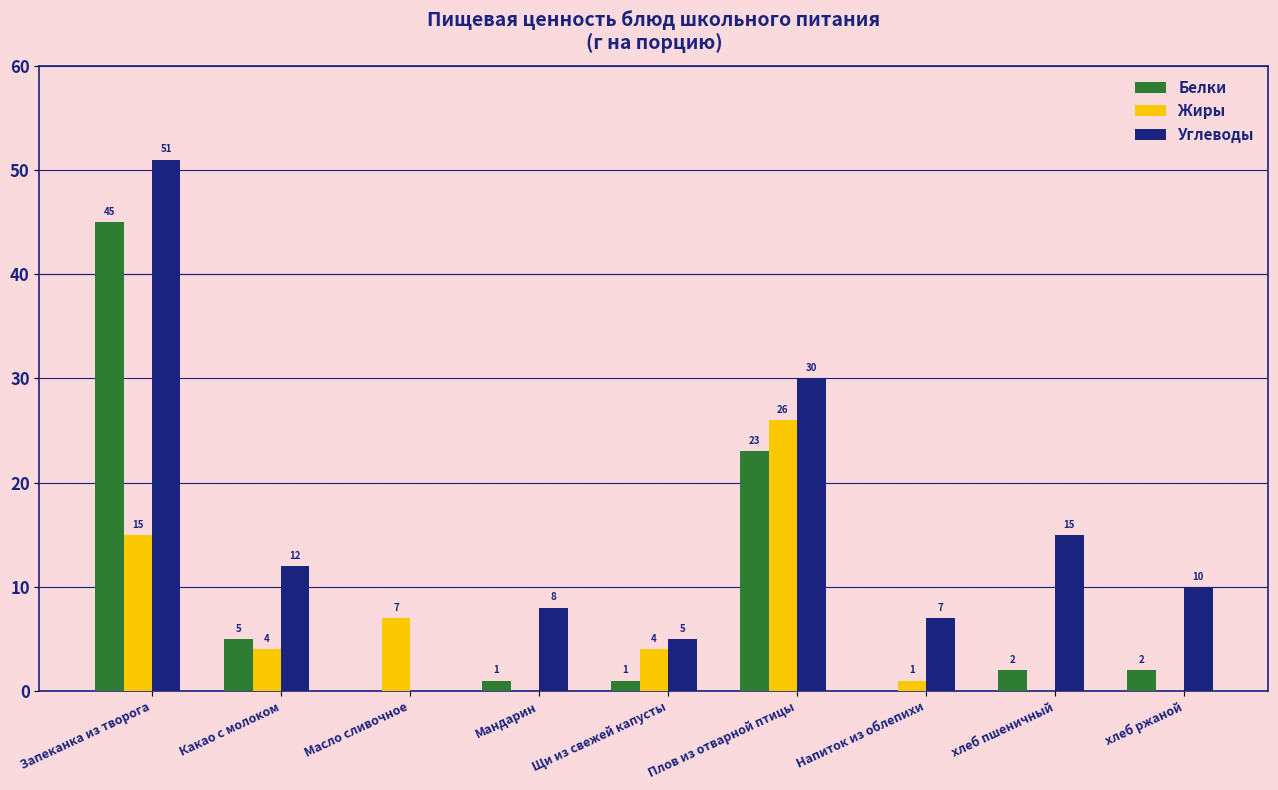

At which label does Белки reach its peak?

Запеканка из творога